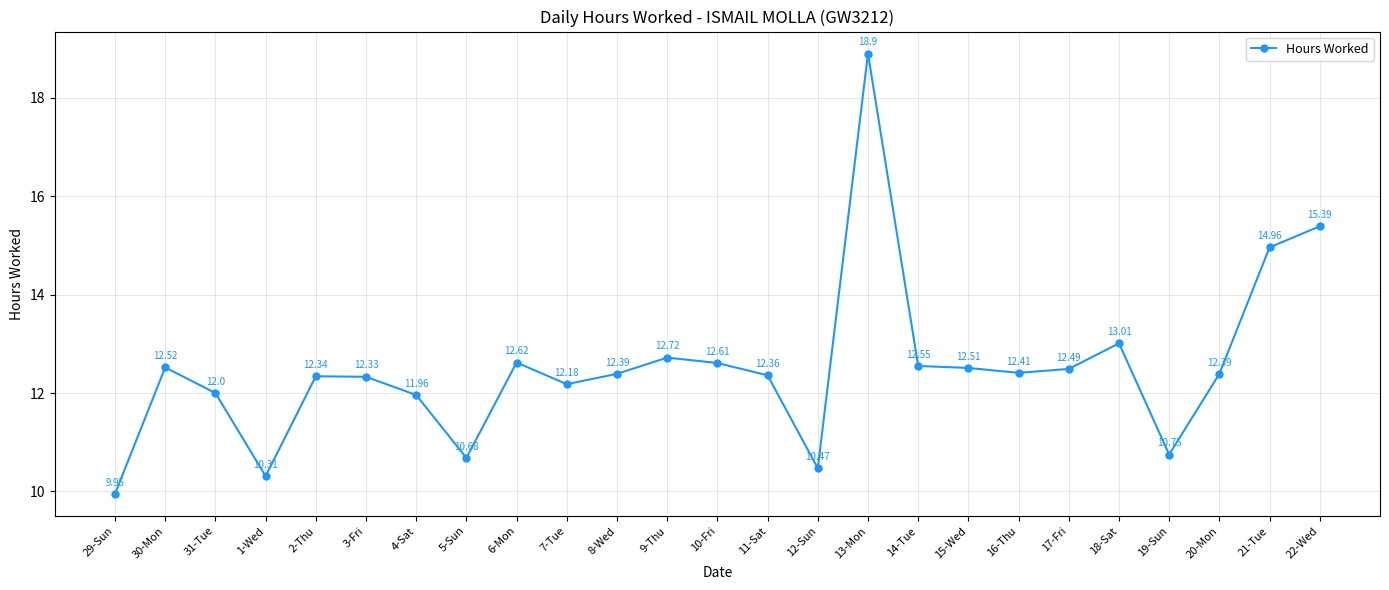

Where is the data nearest to the value 14?

21-Tue